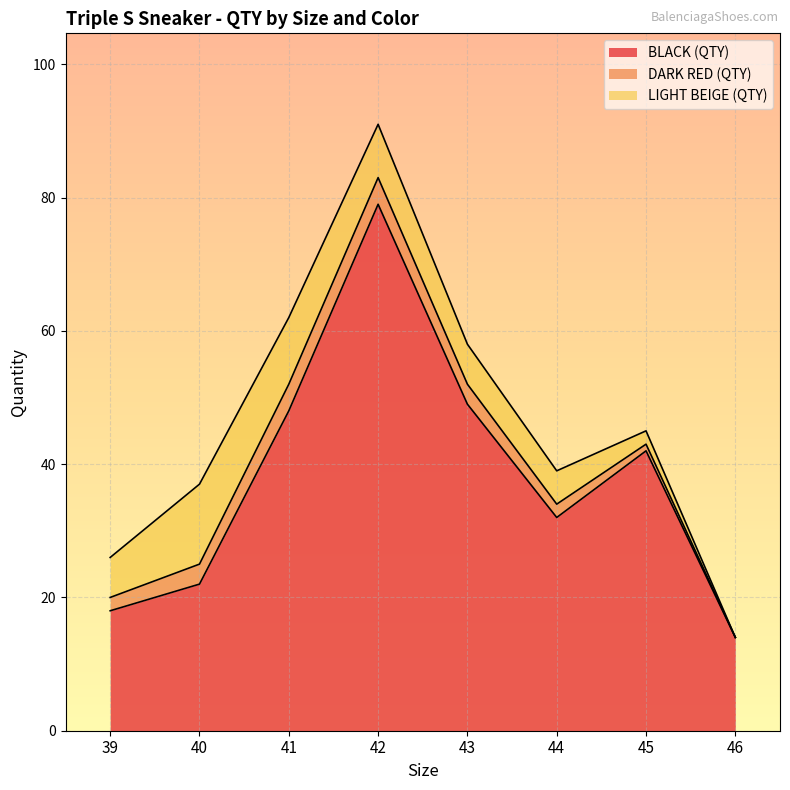

Rank the categories by BLACK (QTY) value from lowest to highest.

46, 39, 40, 44, 45, 41, 43, 42